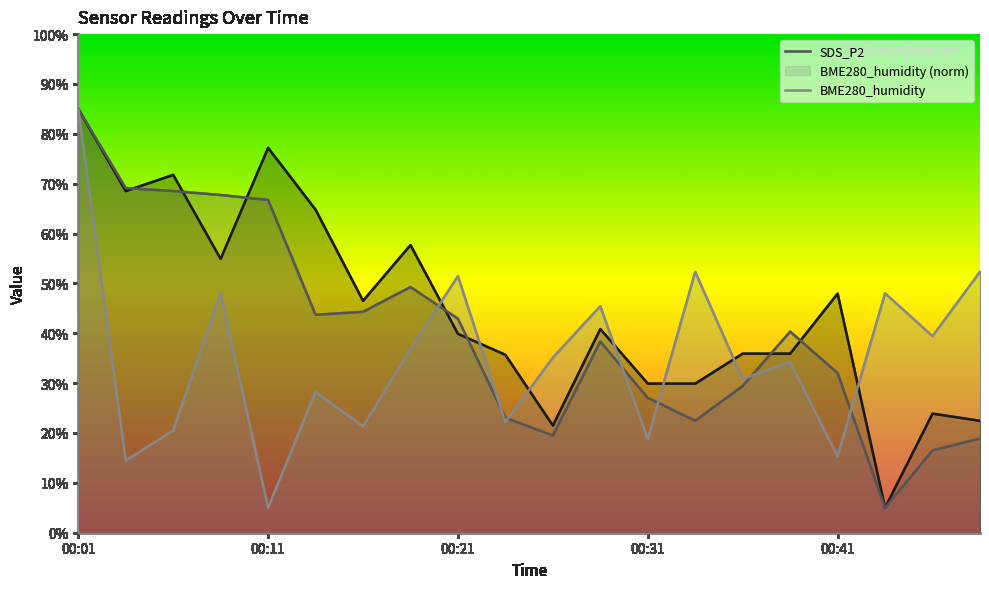

Where does the SDS_P1 series first go above 40?

00:01